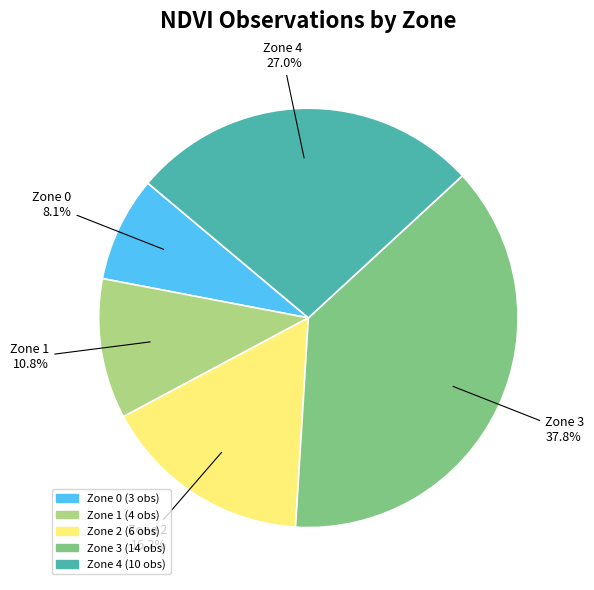

To the nearest percent, what portion does Zone 2 represent?

16%